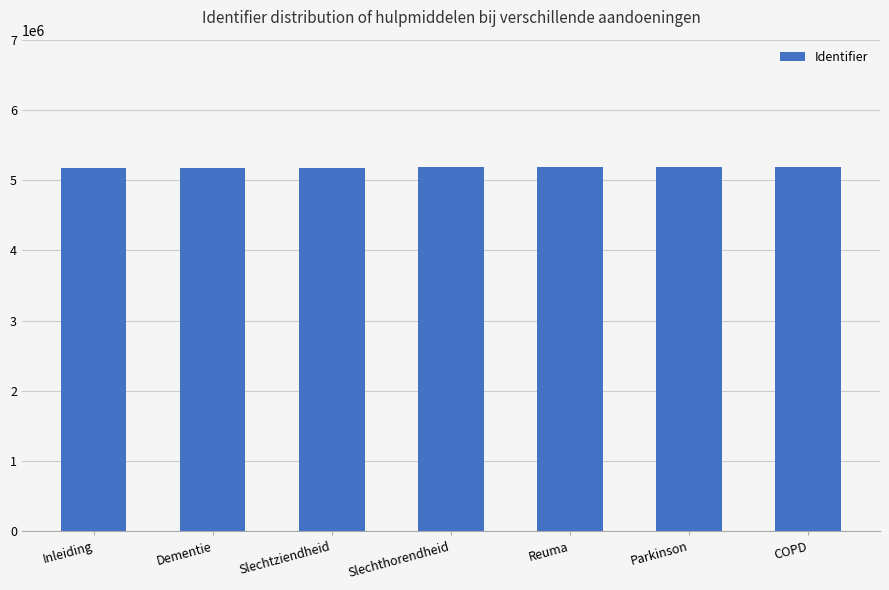

The chart shows a value of 8518815 at Dementie. True or false?

False